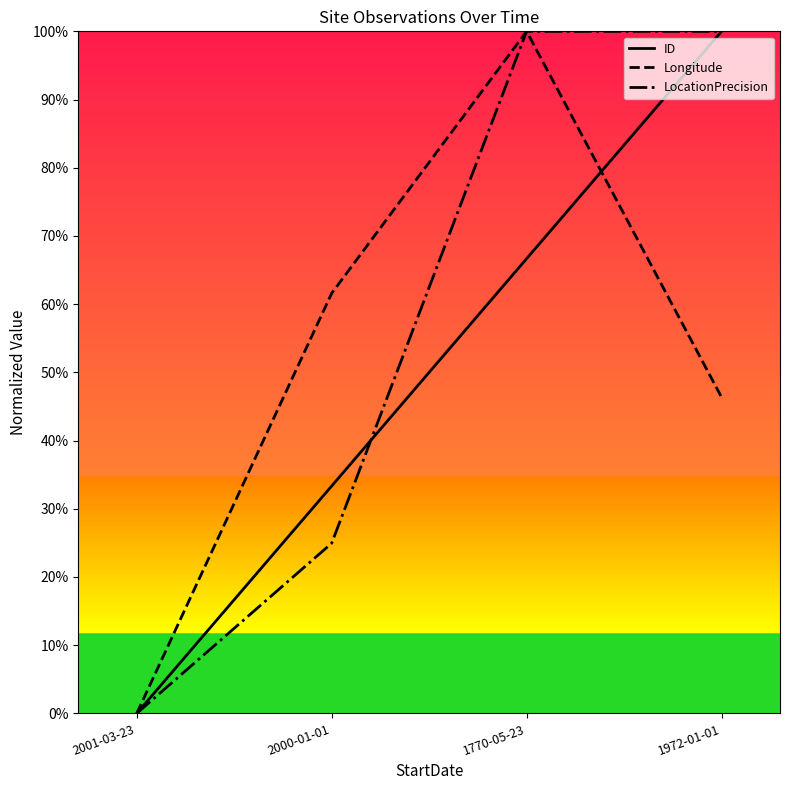

Count the LocationPrecision values in the range 0 to 1.

4